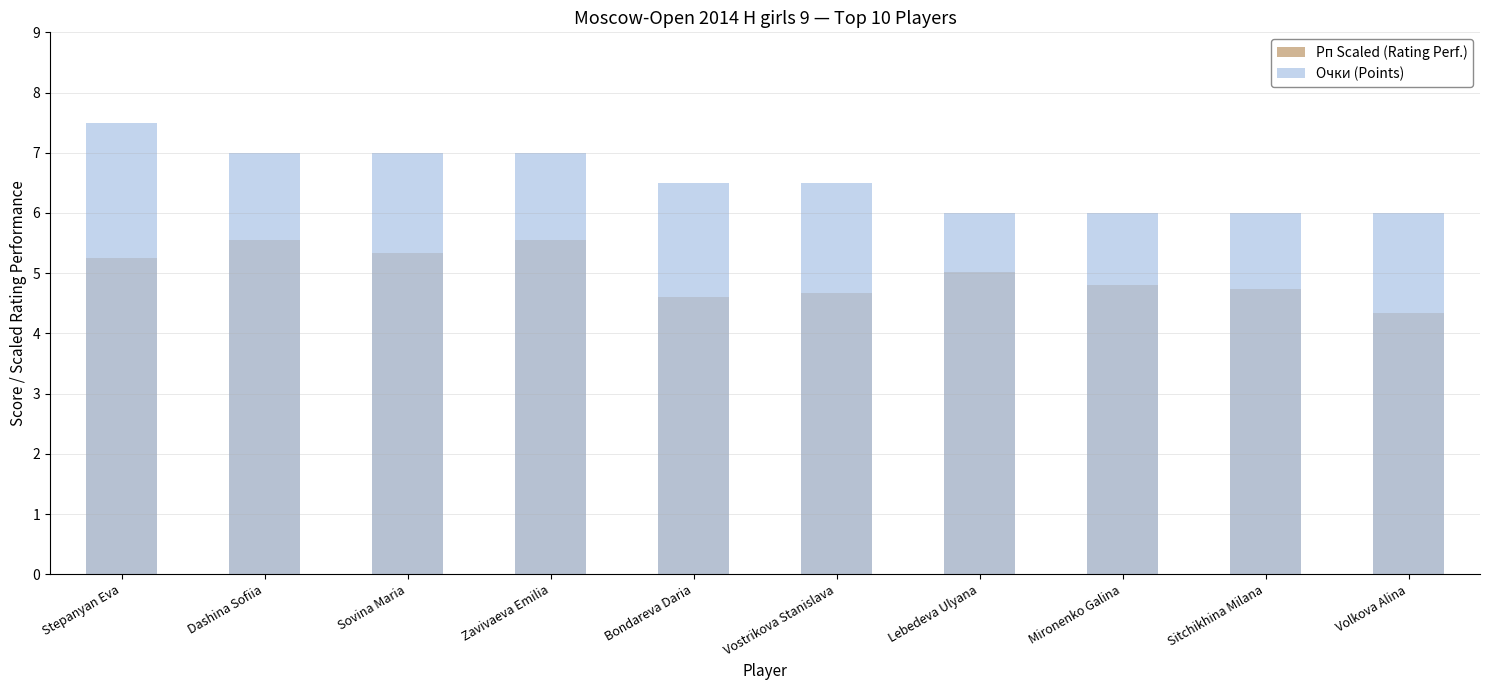

What is the sum of all Очки (Points) values?

65.5